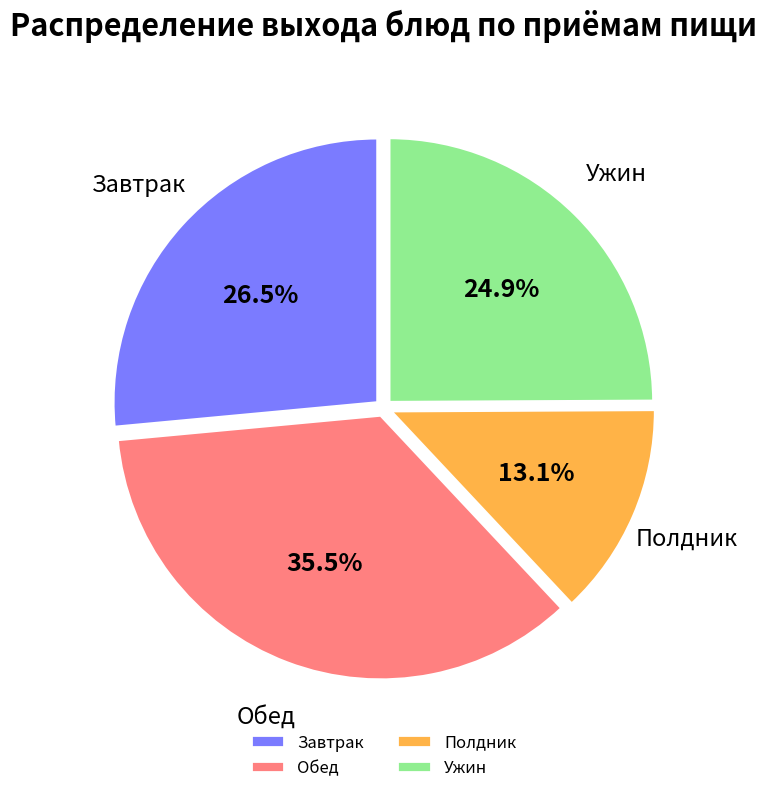

What is the smallest slice in the pie chart?

Полдник